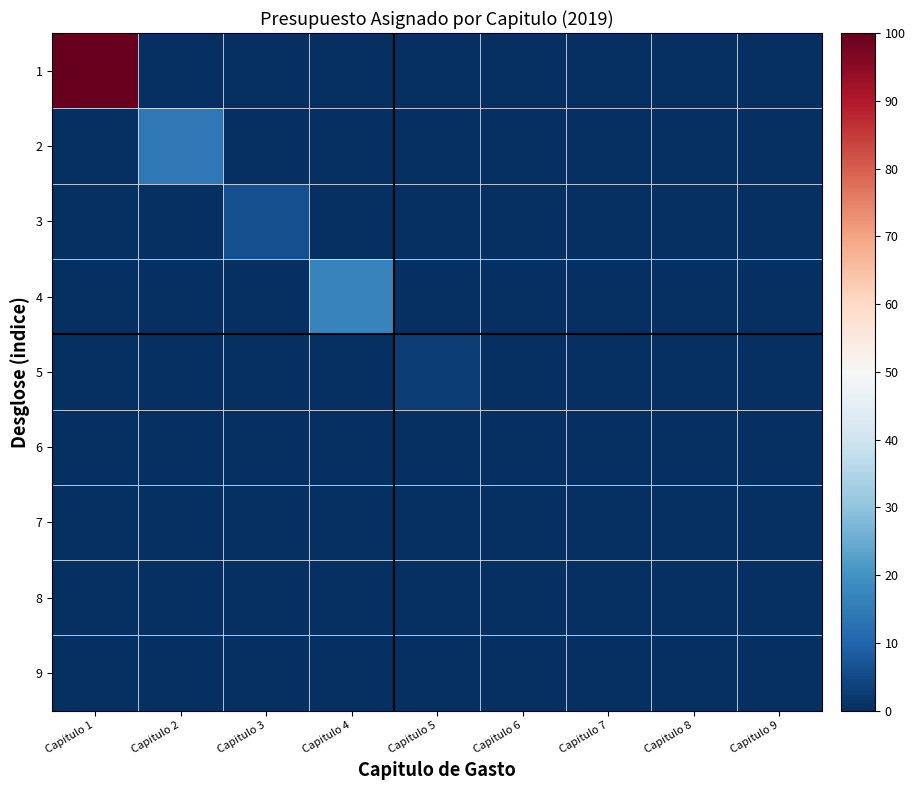

Count the number of data series in this chart.

9